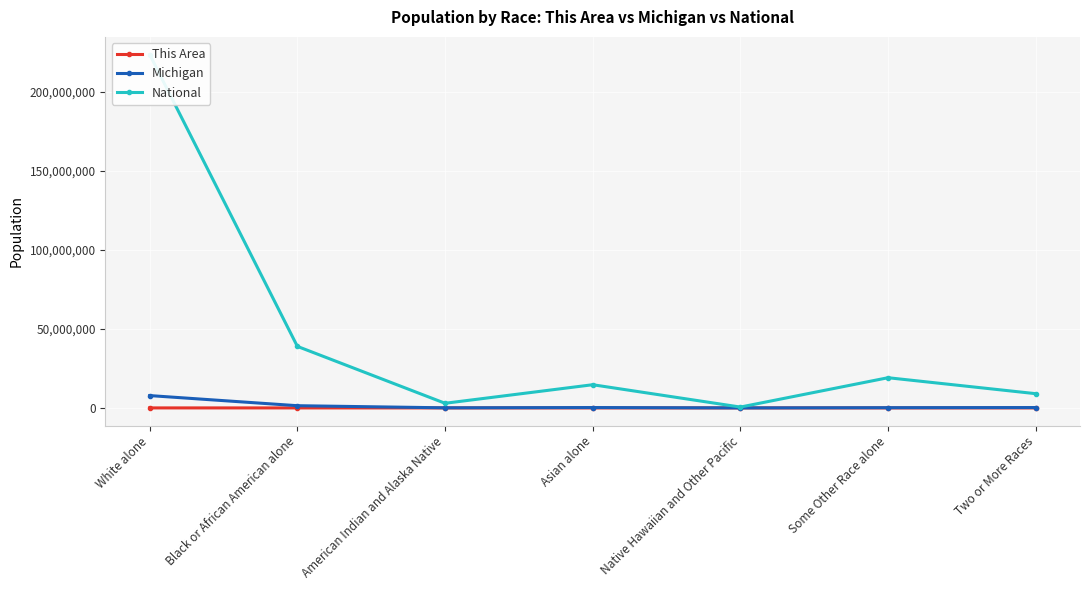

True or false: Michigan and This Area cross at least once.

False